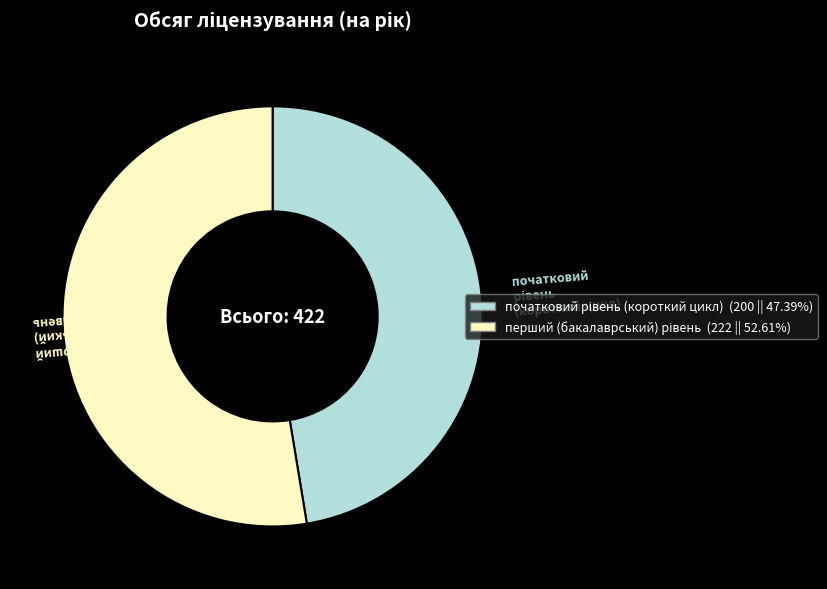

Is there any slice that represents more than half of the pie?

Yes